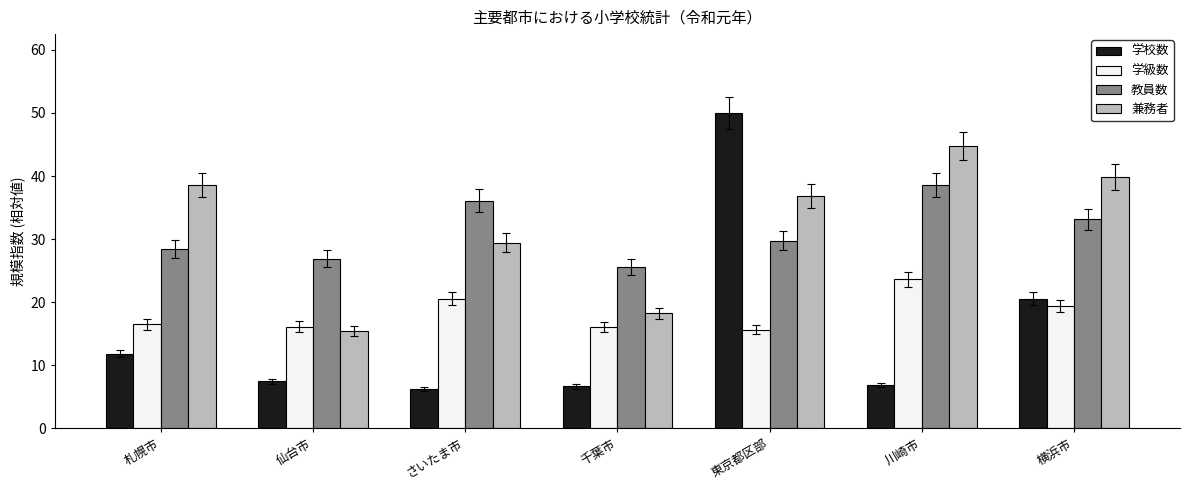

What is the difference between the second highest and minimum values in the 学校数 series?

14.2